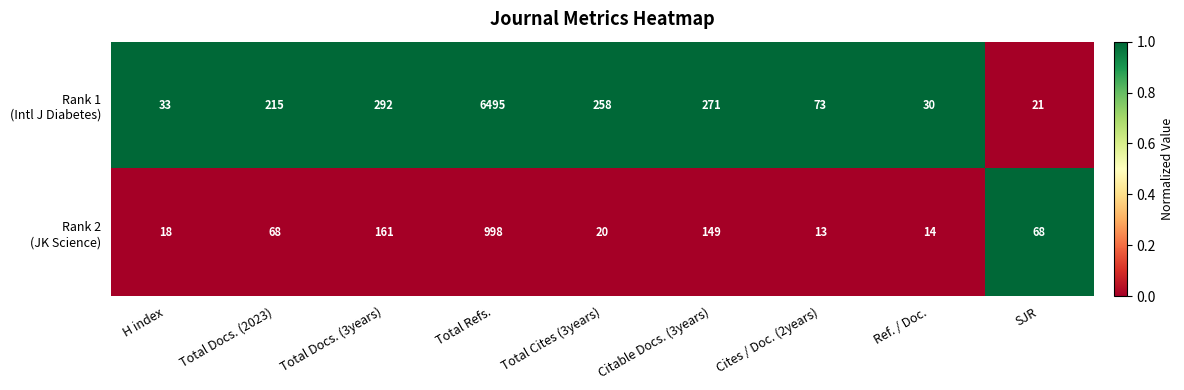

What is the spread (max minus min) of values at Total Cites (3years)?

238